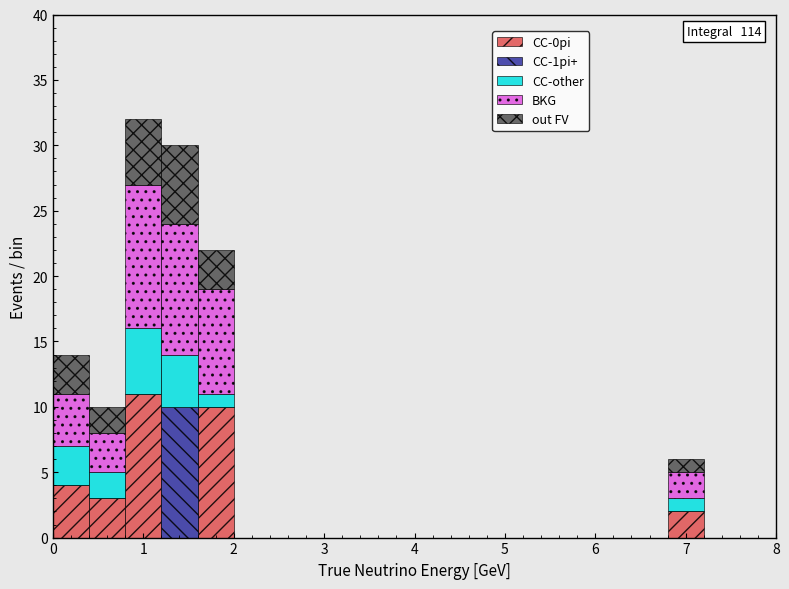

Which range on the x-axis has the tallest stacked bar (by total height)?

0.8 to 1.2